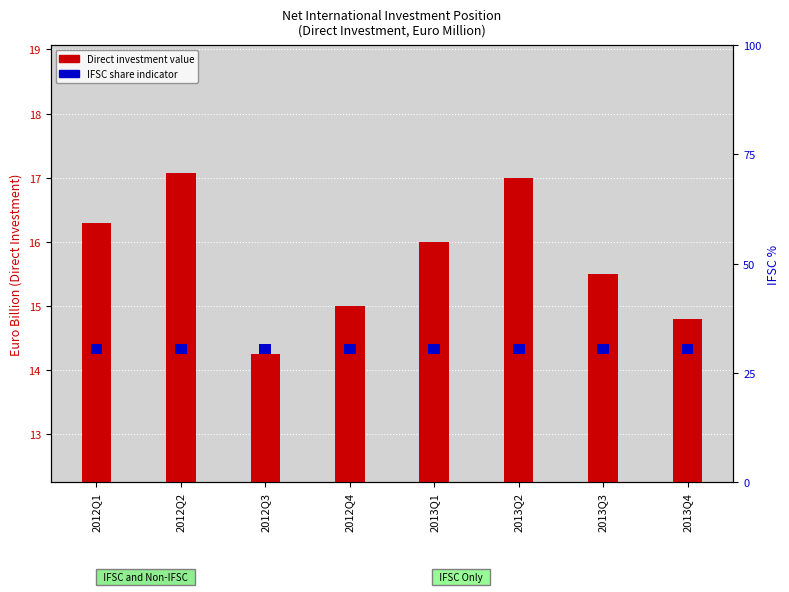

Count the number of categories in the chart.

8